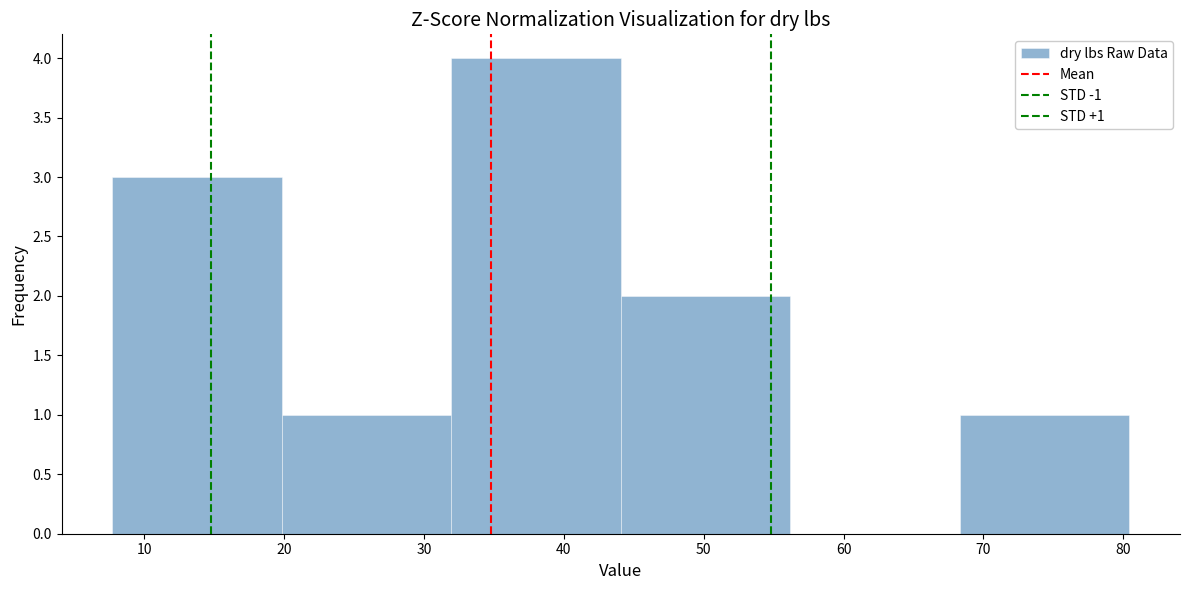

Over which range of the x-axis is the bar tallest?

32 to 44